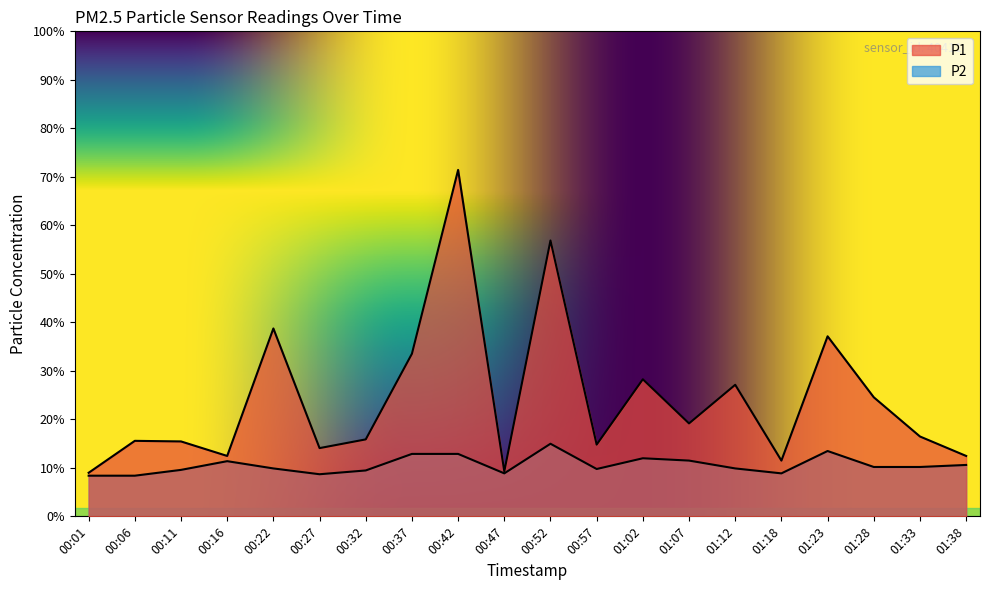

Which series has the widest spread of values?

P1